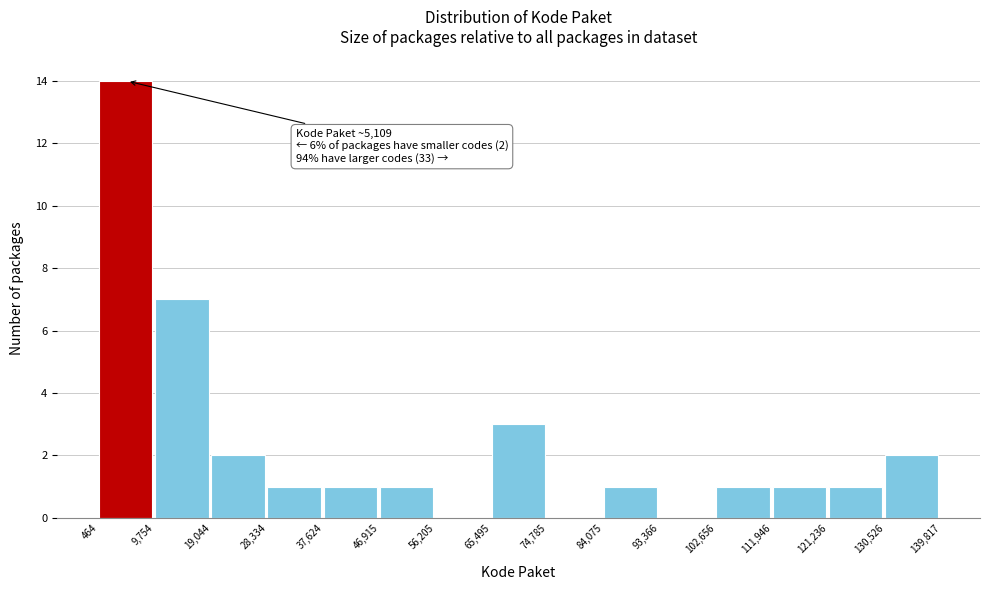

Over which range of the x-axis is the bar tallest?

464 to 9,754